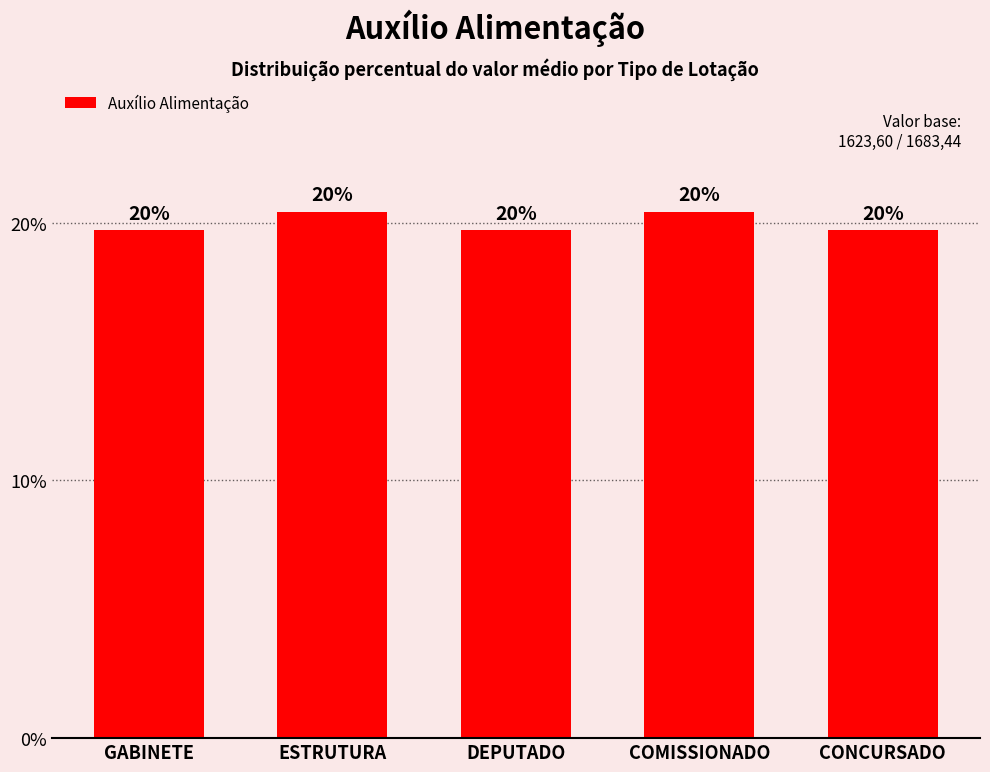

List the labels in order of value, largest first.

ESTRUTURA, COMISSIONADO, GABINETE, DEPUTADO, CONCURSADO